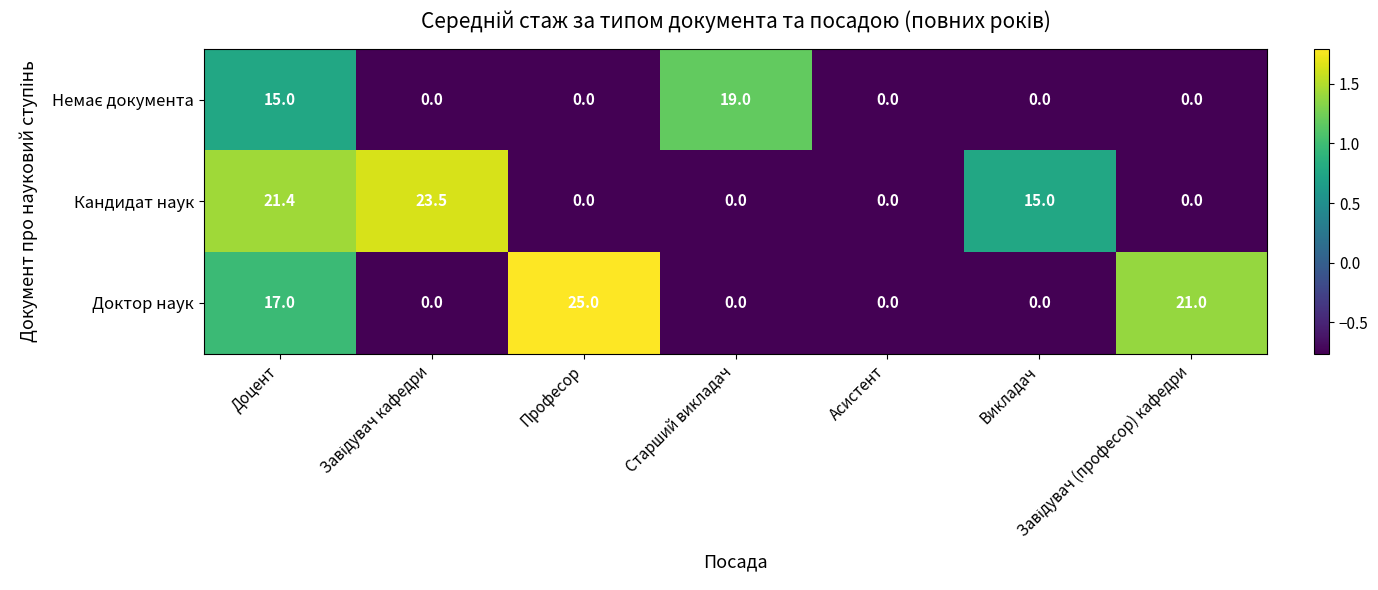

At which label is Кандидат наук closest to 11?

Викладач